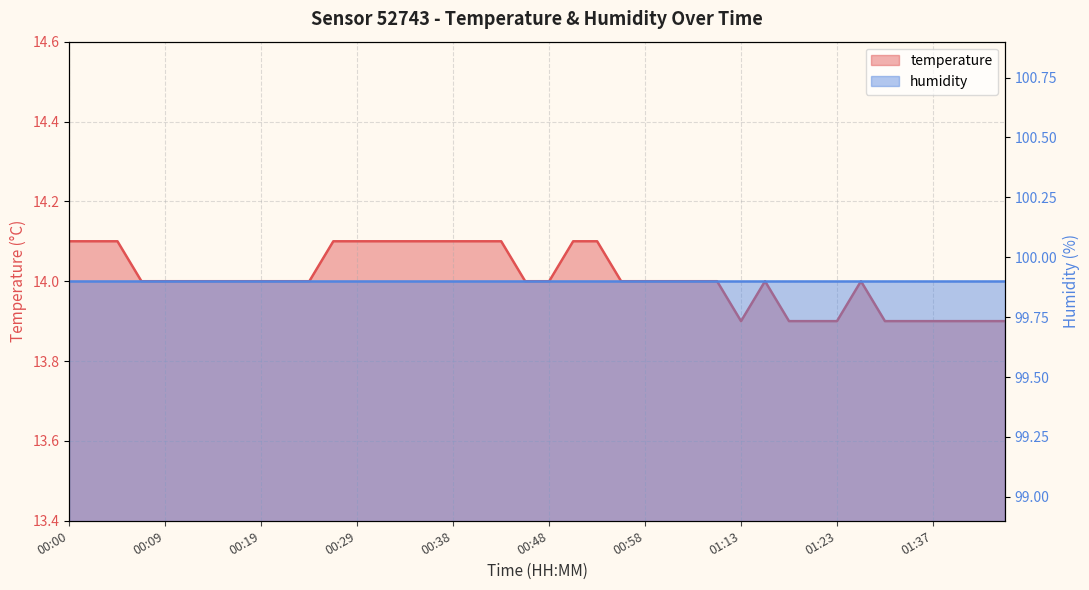

At which category does the data reach its first local valley?

01:13